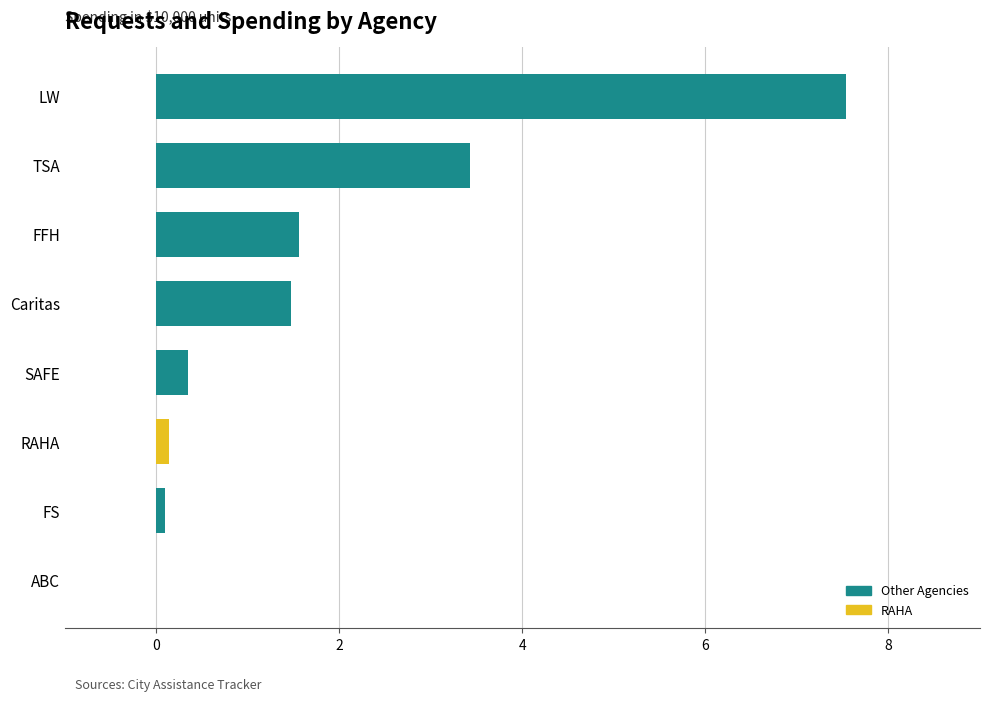

Reading bottom to top, what are all the values shown in this chart?

ABC=0.0	FS=0.1	RAHA=0.1	SAFE=0.3	Caritas=1.5	FFH=1.6	TSA=3.4	LW=7.5